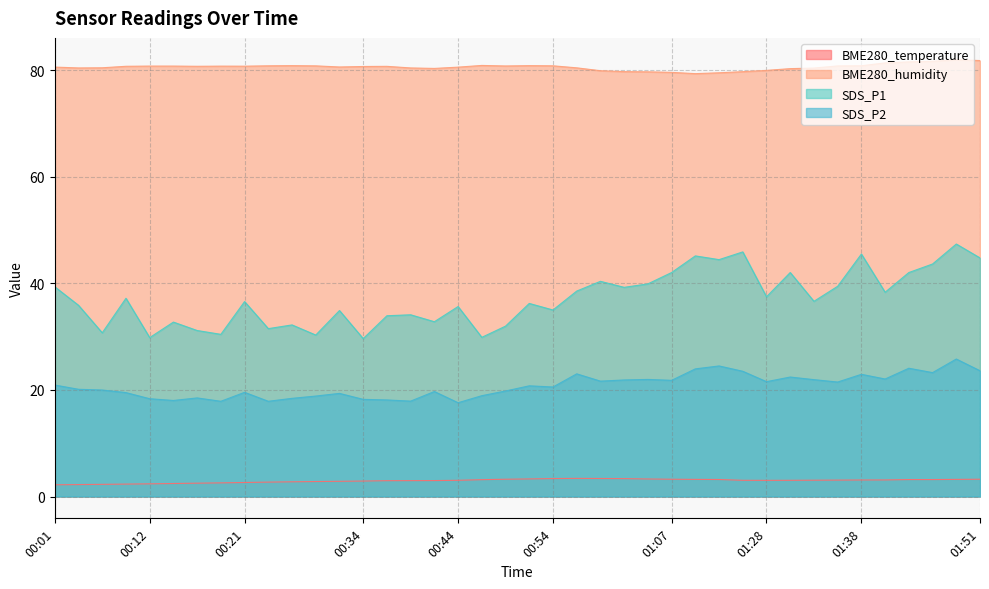

What is the sum of the BME280_temperature values at 01:46 and 00:37?

6.2